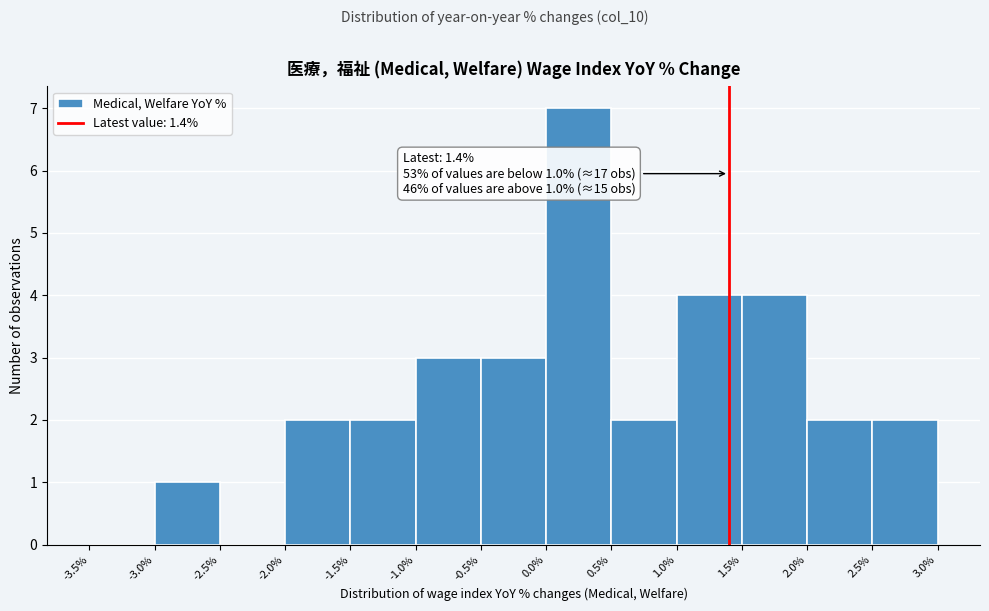

Over which range of the x-axis is the bar tallest?

0.0% to 0.5%